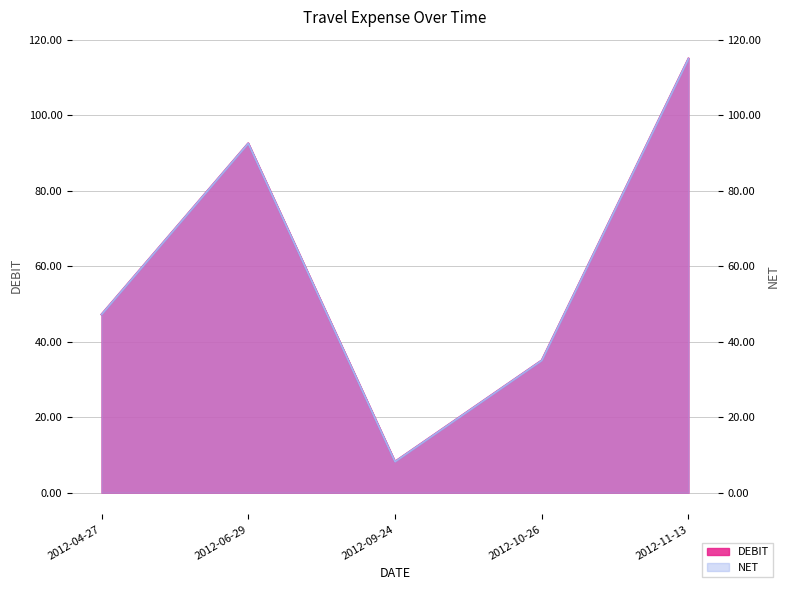

Reading right to left, extract all data points from this chart.

DEBIT: 2012-11-13=115.0	2012-10-26=35.0	2012-09-24=8.2	2012-06-29=92.5	2012-04-27=47.2
NET: 2012-11-13=115.0	2012-10-26=35.0	2012-09-24=8.2	2012-06-29=92.5	2012-04-27=47.2